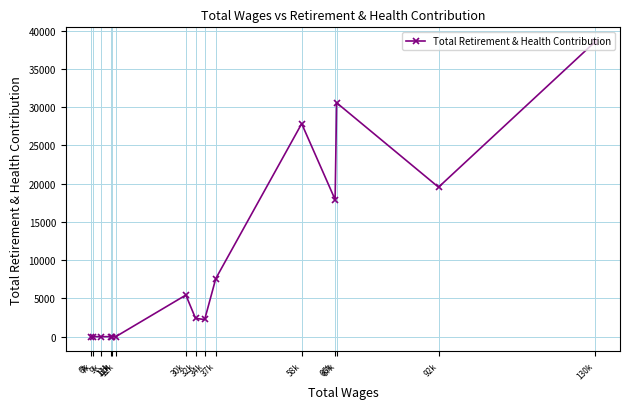

How many data points does each series have?

15